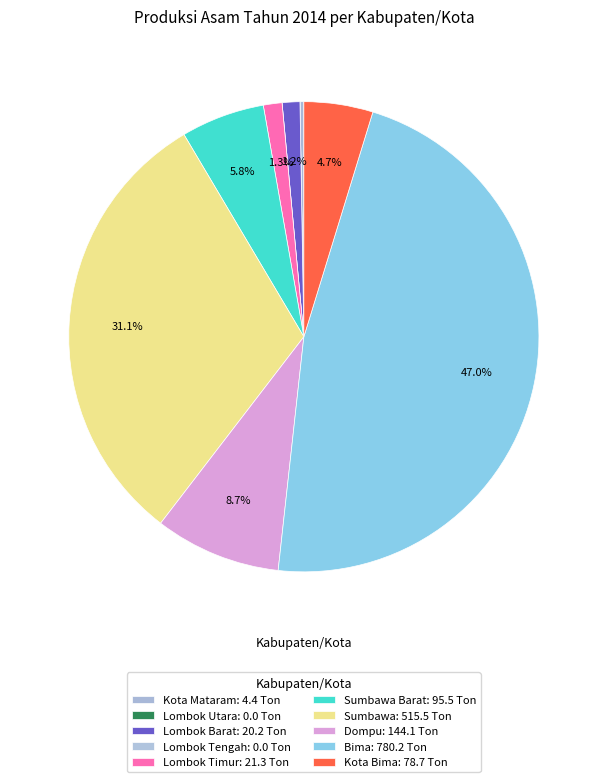

Does any single category account for the majority?

No